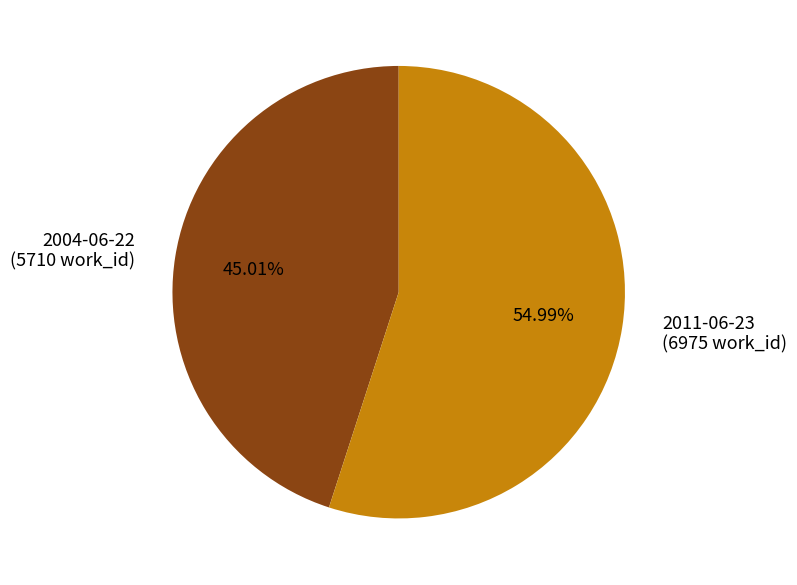

Which category has the biggest portion of the pie?

2011-06-23